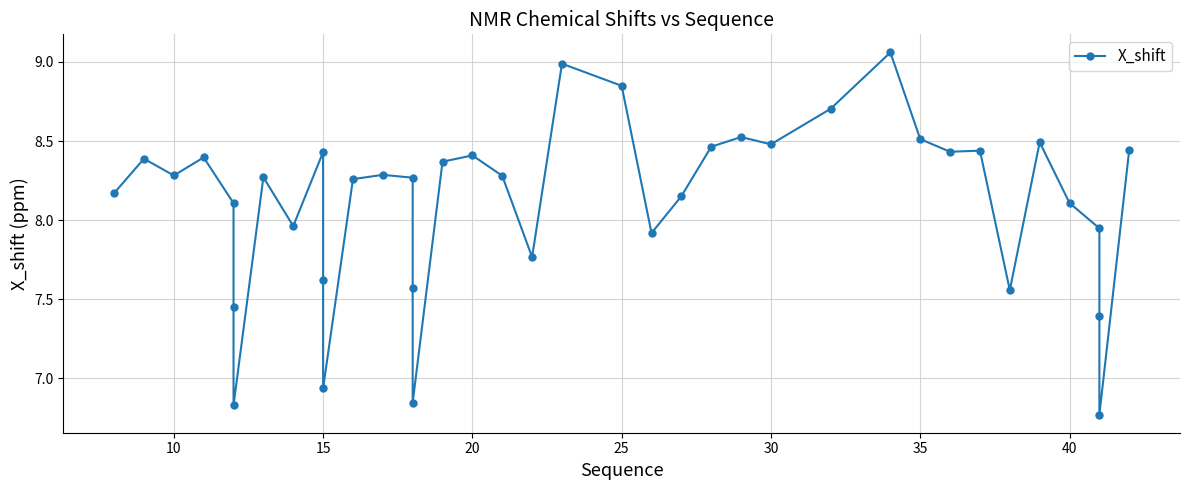

How many lines are shown in the chart?

1